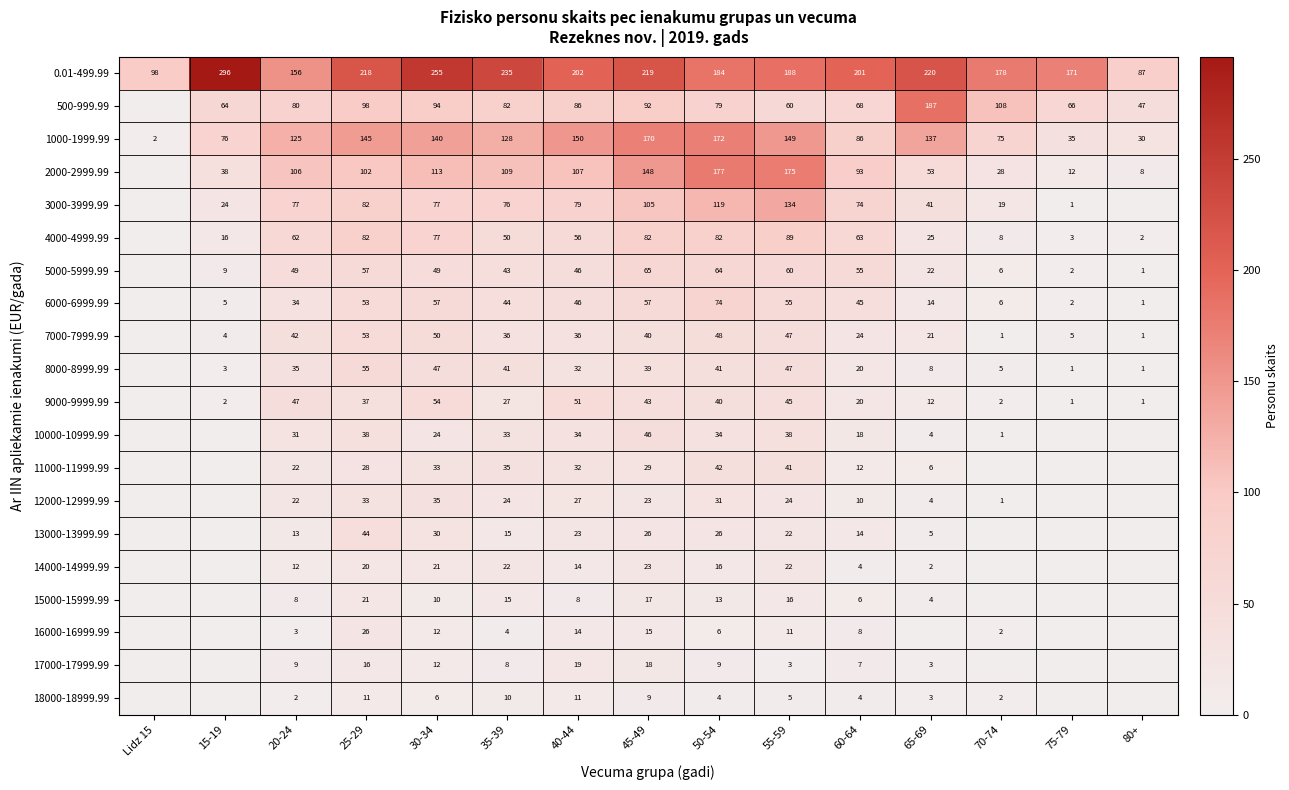

Is it true that 5000-5999.99 equals 75 at 40-44?

False